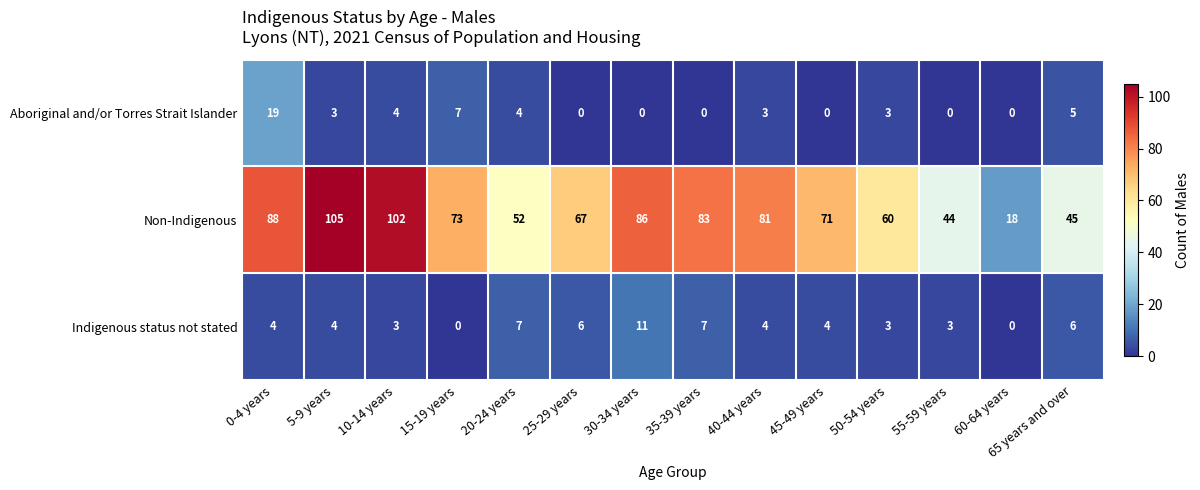

What is the total value across all series at 60-64 years?

18